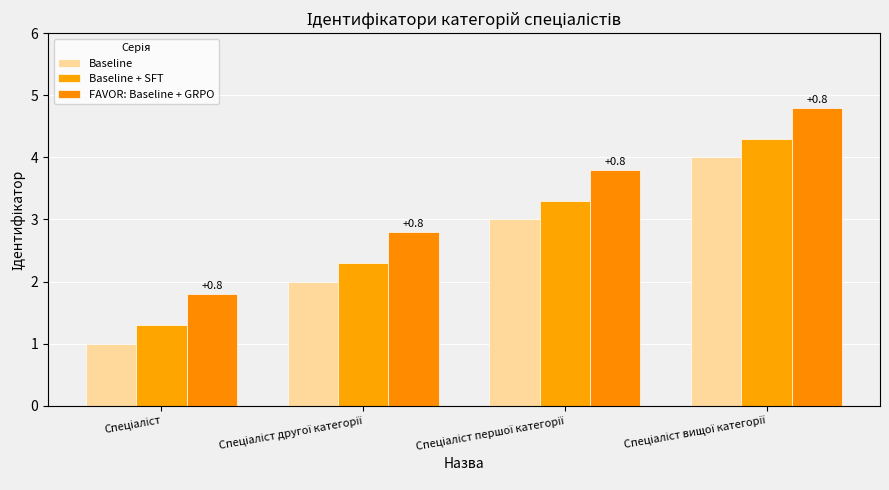

How many series are shown in this chart?

3